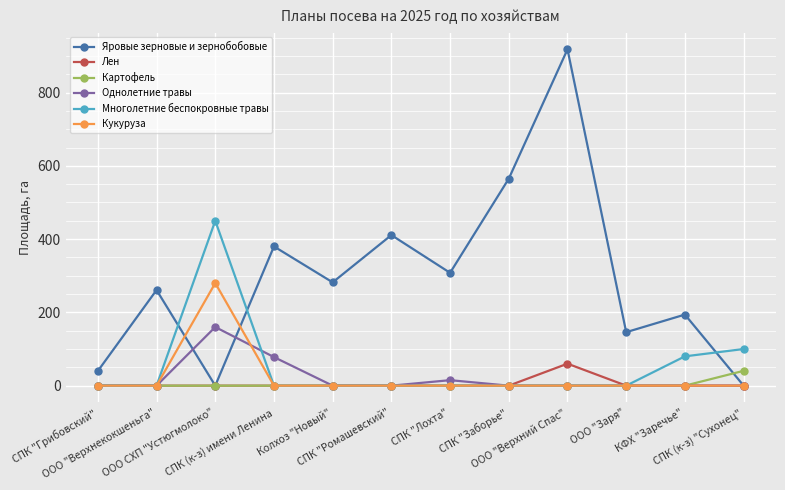

Which series changed the most between СПК "Ромашевский" and СПК (к-з) "Сухонец"?

Яровые зерновые и зернобобовые